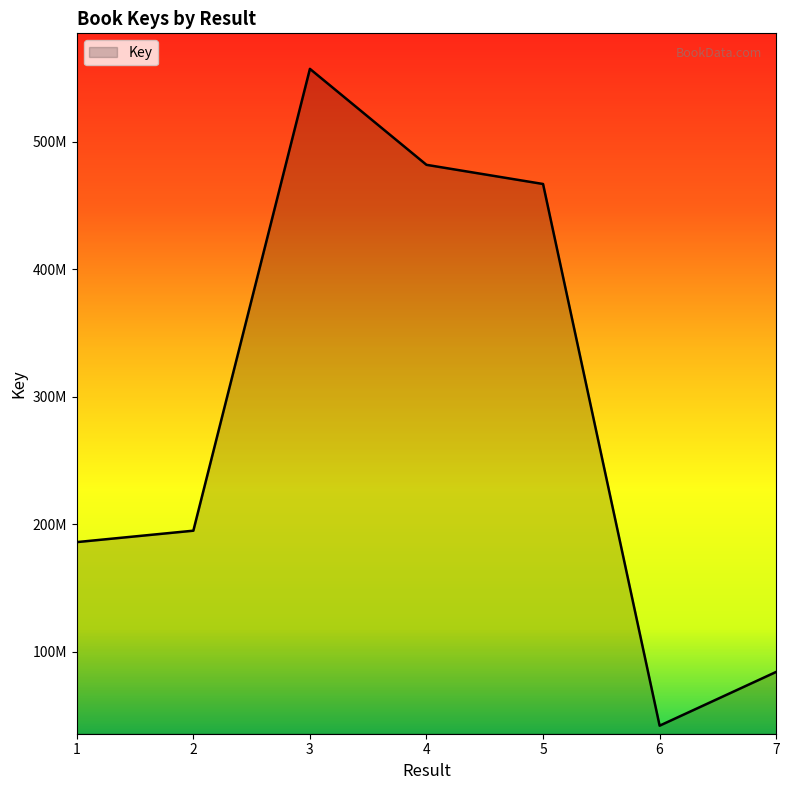

What is the minimum value shown in the chart?

42095474